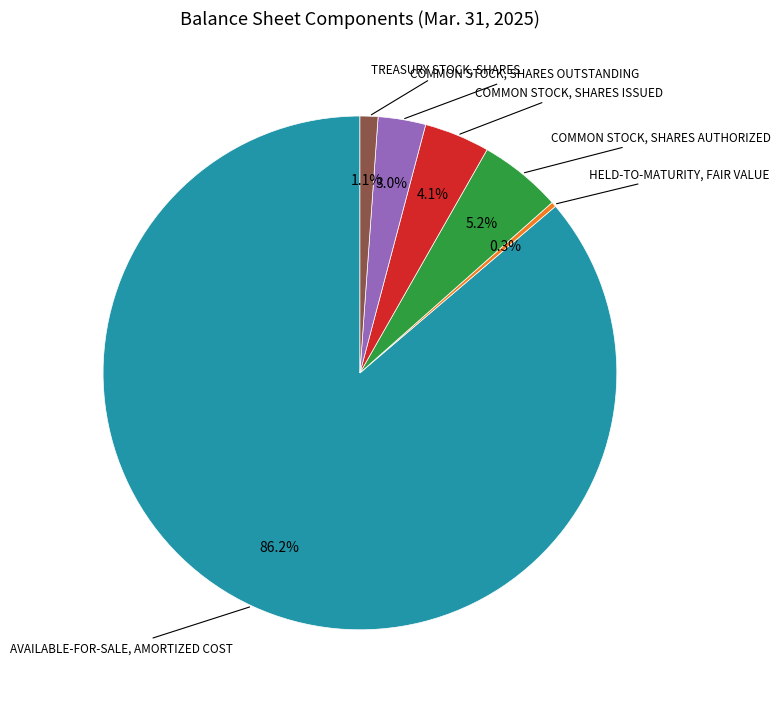

Is there a majority slice in this chart?

Yes